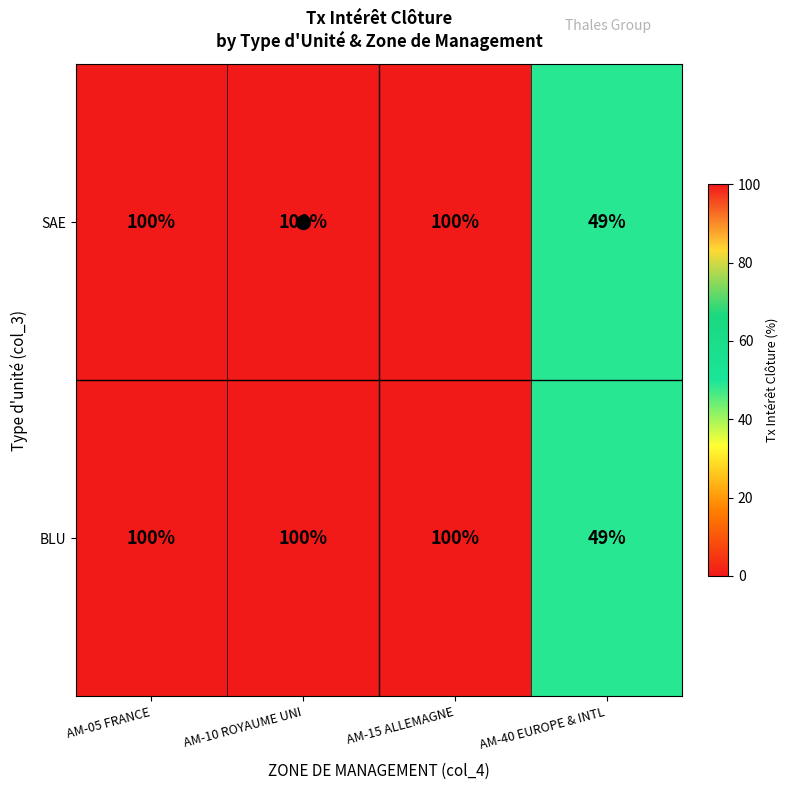

What is the sum of all BLU values?

349